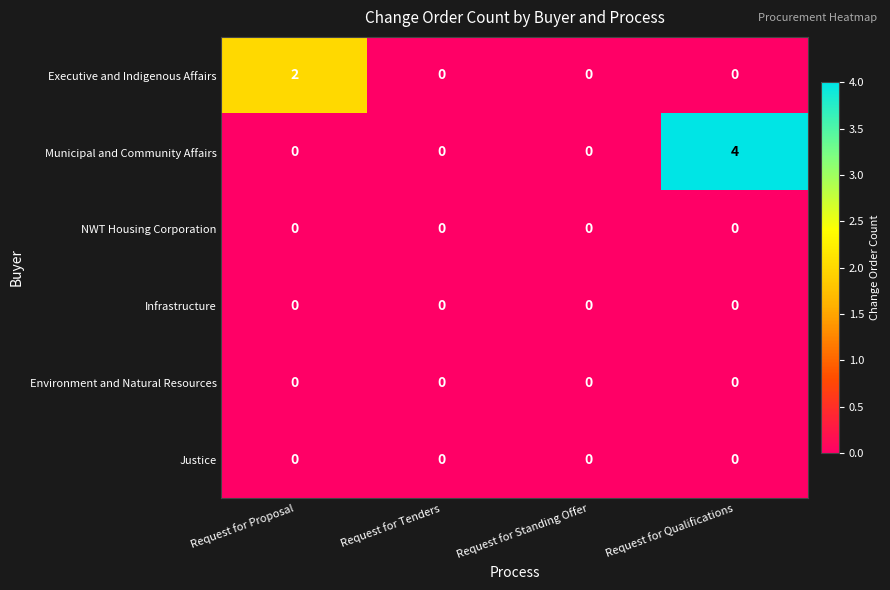

What is the maximum value shown in the chart?

4